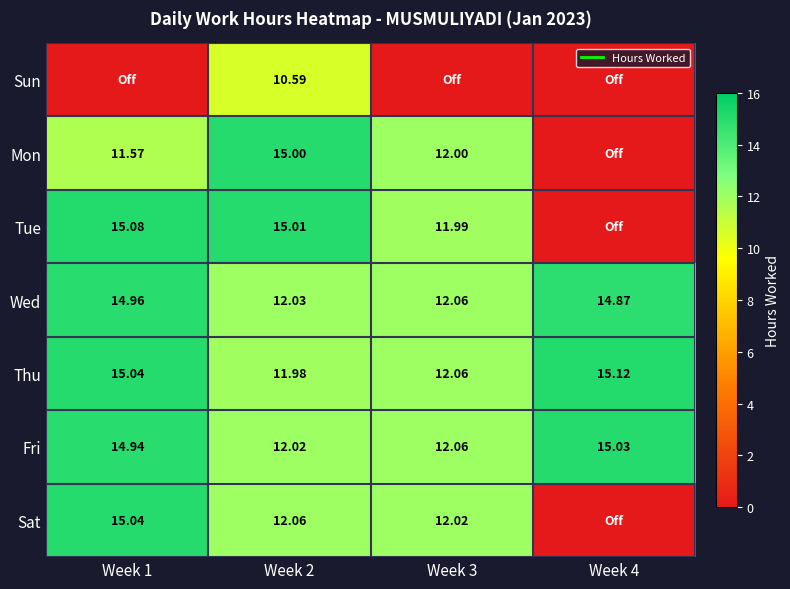

At Week 1, list the series in order from smallest to largest.

Sun, Mon, Fri, Wed, Thu, Sat, Tue